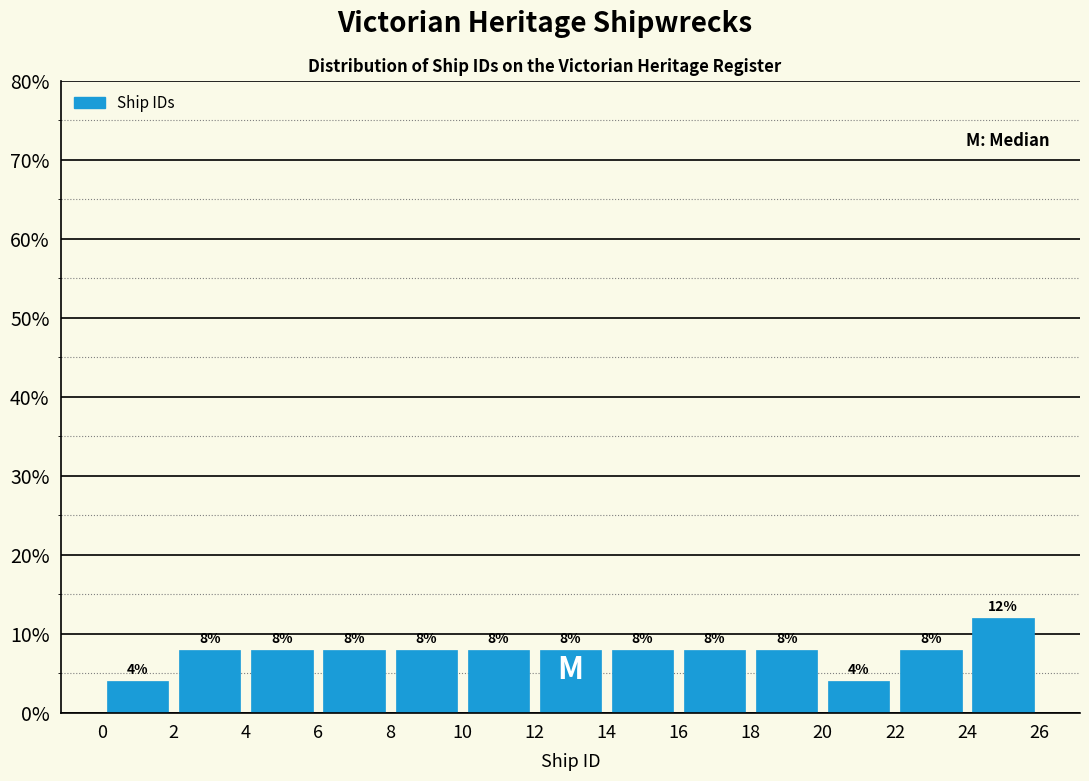

Reading left to right, transcribe this chart: for each bar, give the range it covers on the x-axis and its height.

0 to 2: 4
2 to 4: 8
4 to 6: 8
6 to 8: 8
8 to 10: 8
10 to 12: 8
12 to 14: 8
14 to 16: 8
16 to 18: 8
18 to 20: 8
20 to 22: 4
22 to 24: 8
24 to 26: 12